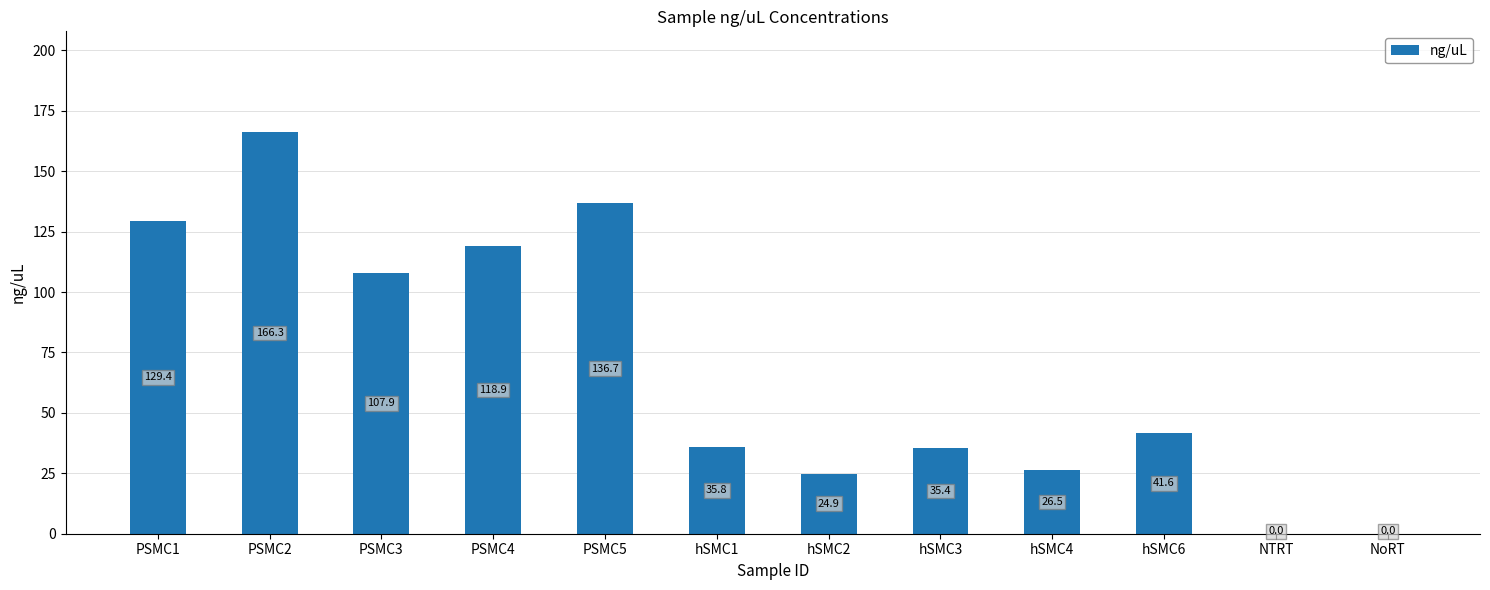

How many values exceed 41?

6